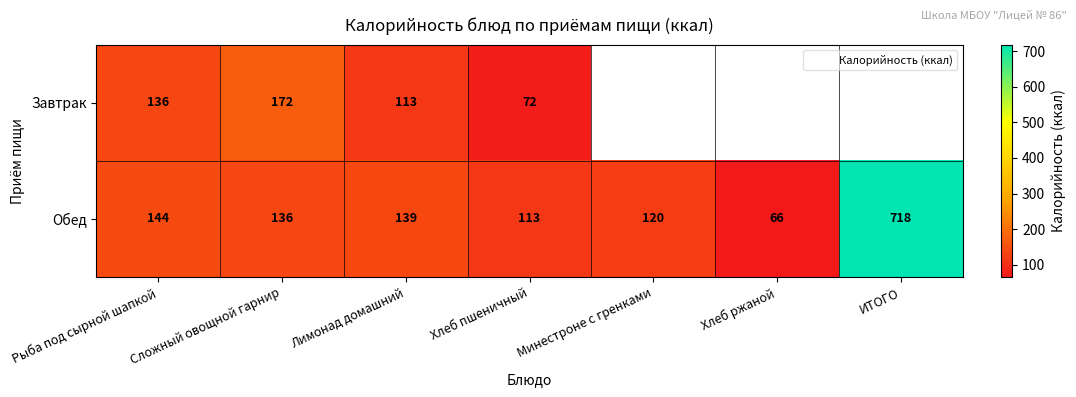

List the series in order of their peak value, highest first.

Обед, Завтрак